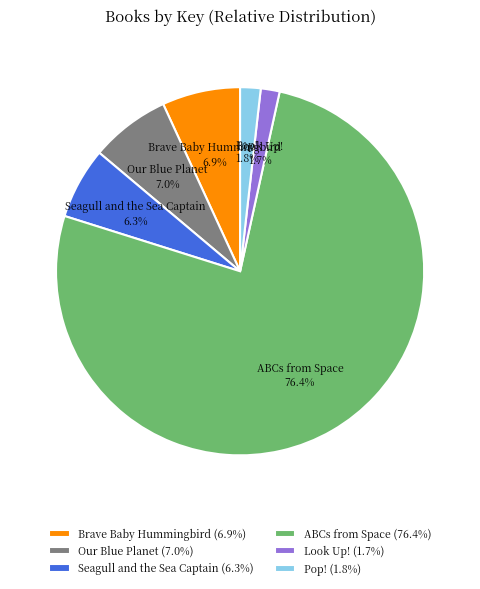

What is the ratio of the value at Look Up! to the value at Seagull and the Sea Captain?

0.3